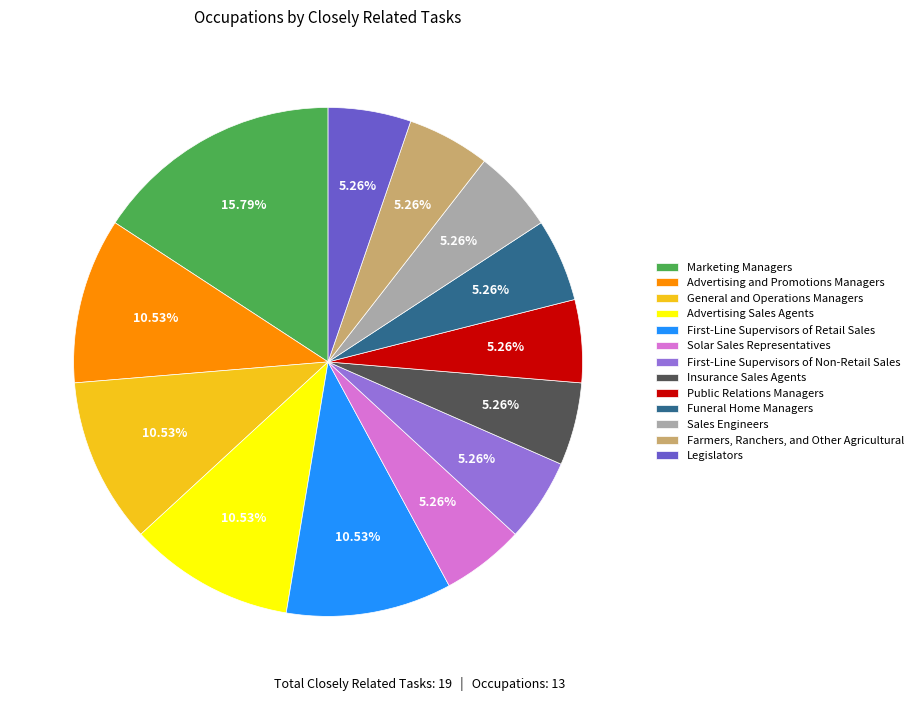

Combined, what portion of the pie is Marketing Managers and Public Relations Managers?

21.1%